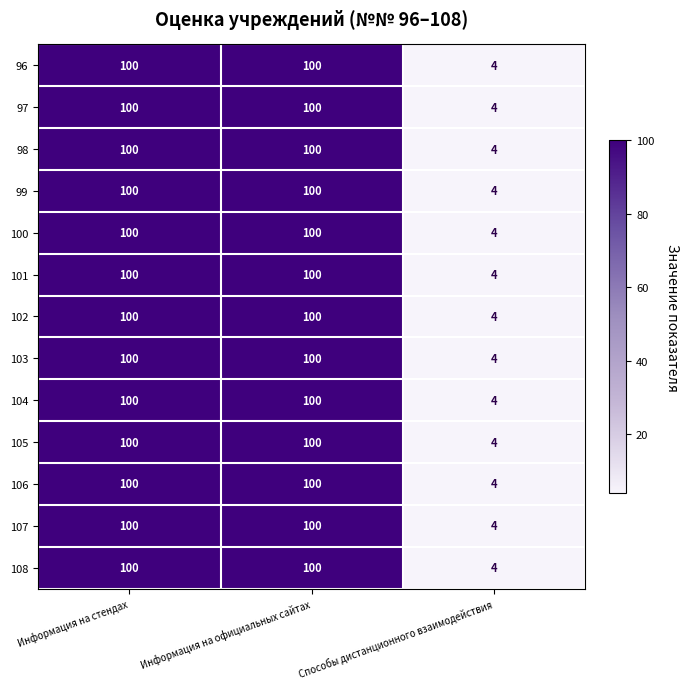

What is the sum of all 102 values?

204